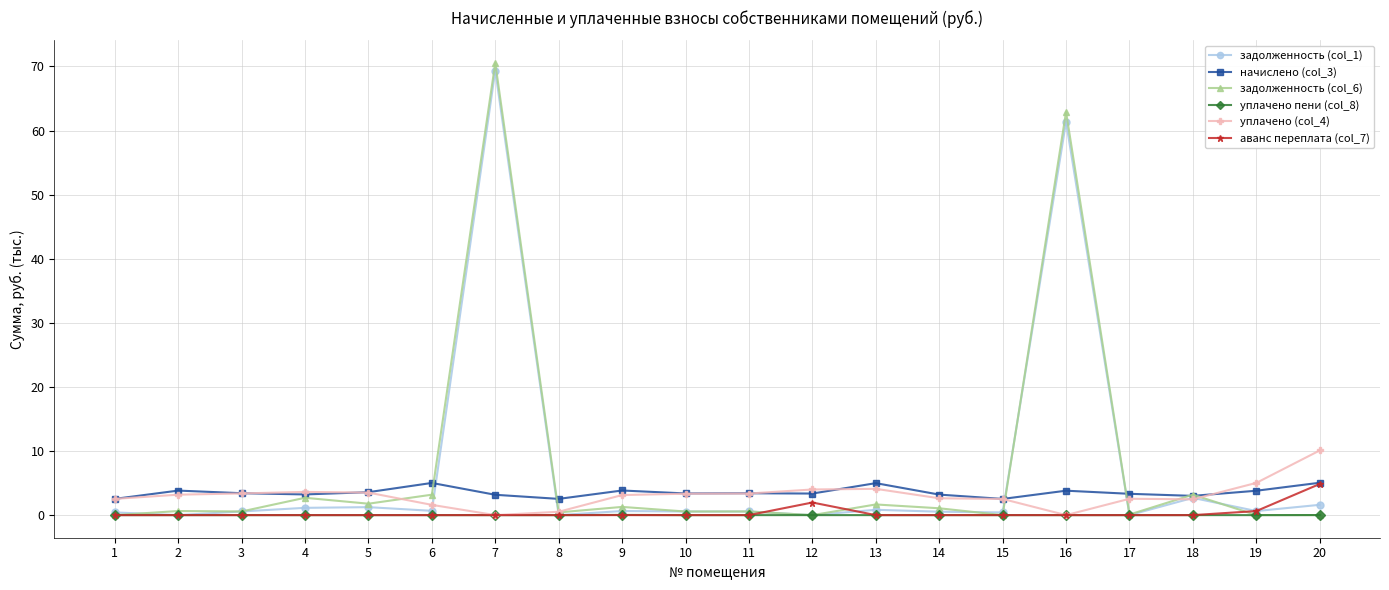

True or false: задолженность (col_1) has more than 0 points higher than both neighbors.

True